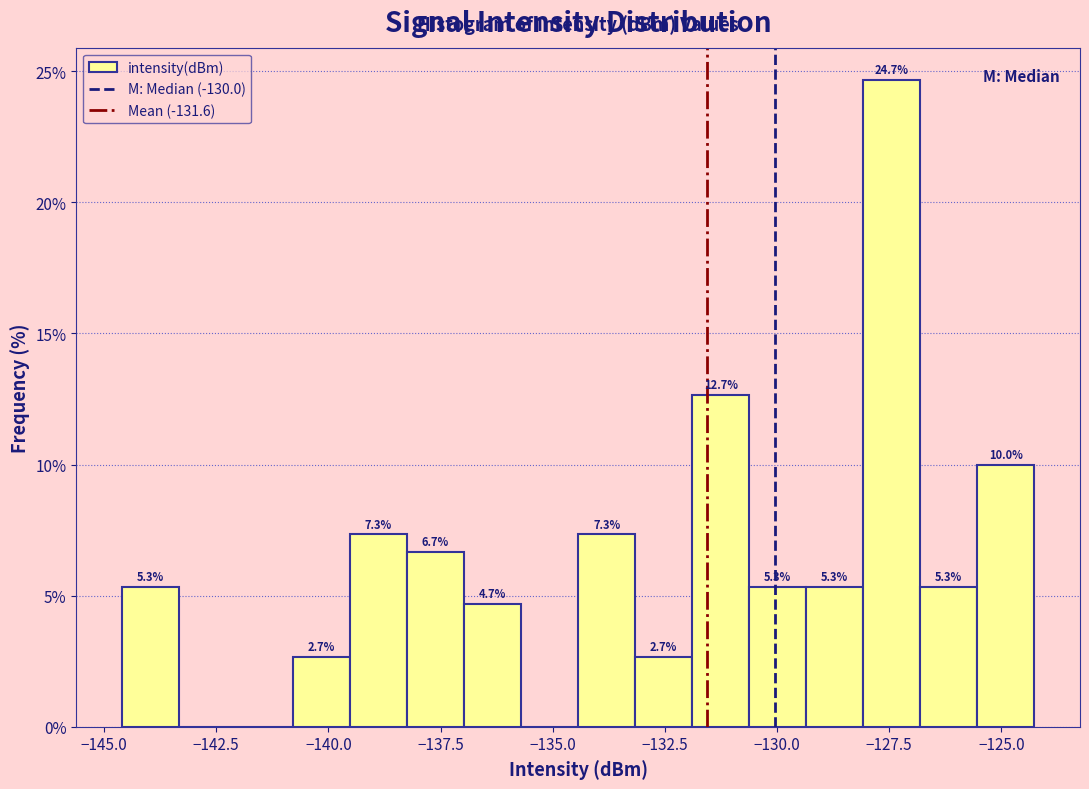

Around what value on the x-axis is the tallest bar? Give the approximate position of its centre, as read against the axis.

-127.5